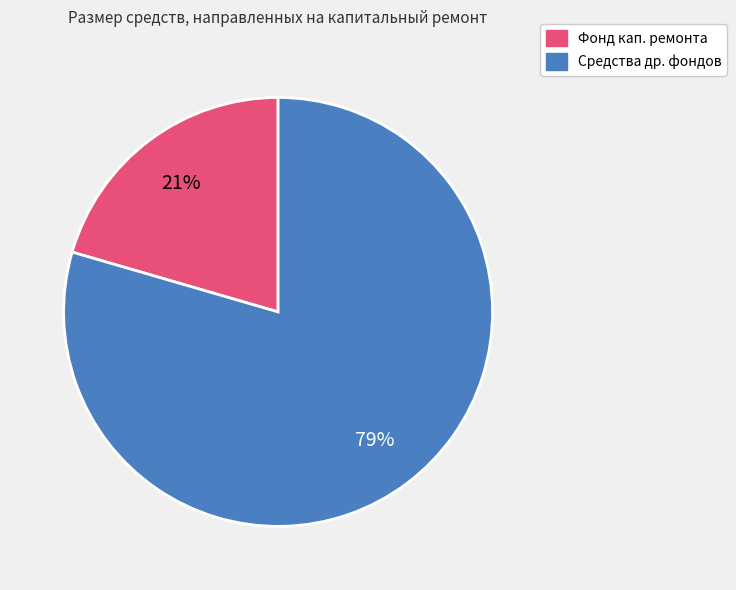

How many slices are in this pie chart?

2